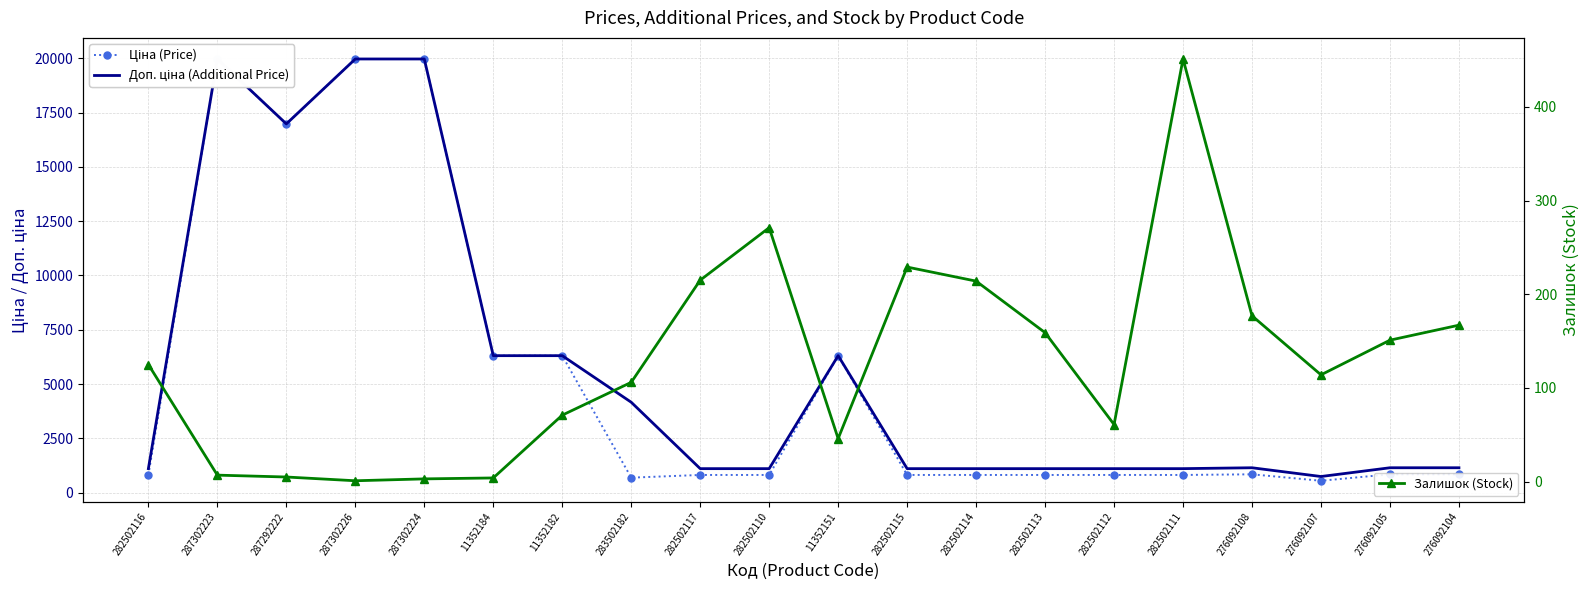

What is the highest value of the Доп. ціна (Additional Price) series?

19964.2